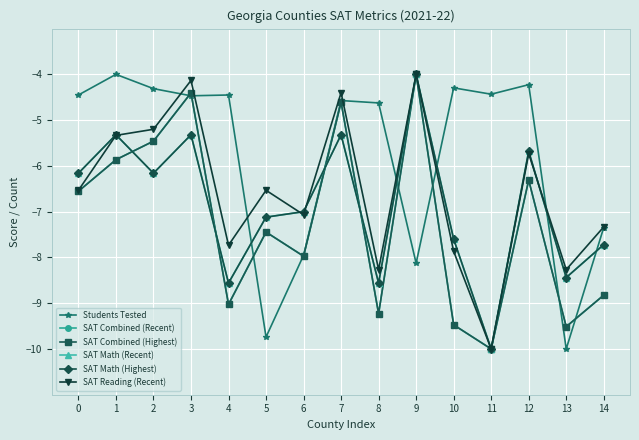

True or false: SAT Math (Highest) and SAT Math (Recent) cross at least once.

False